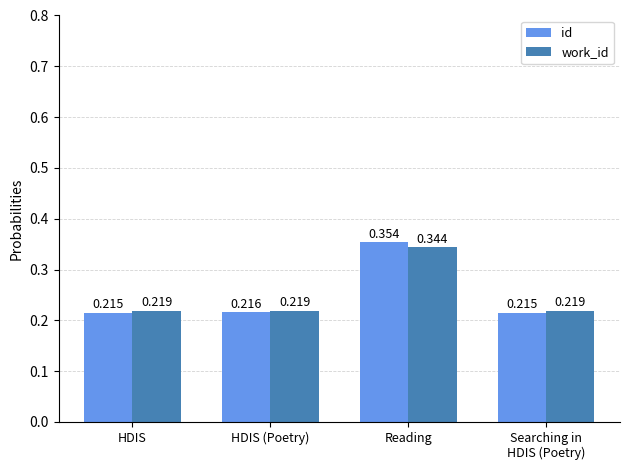

Which series has the widest spread of values?

id